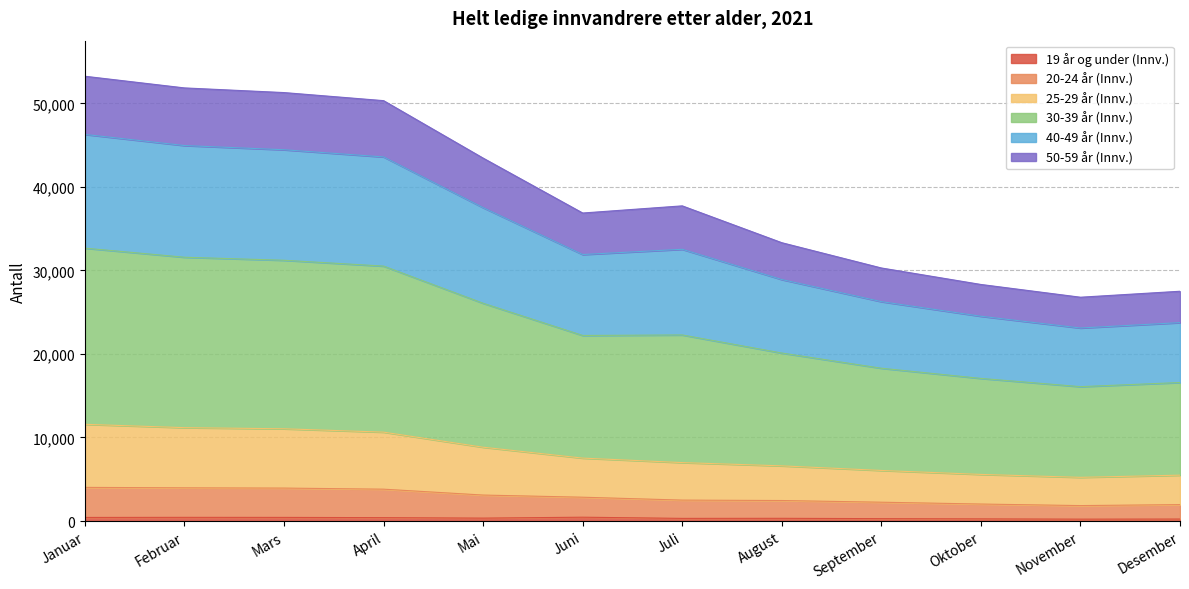

At how many categories does at least one series exceed 43471?

4